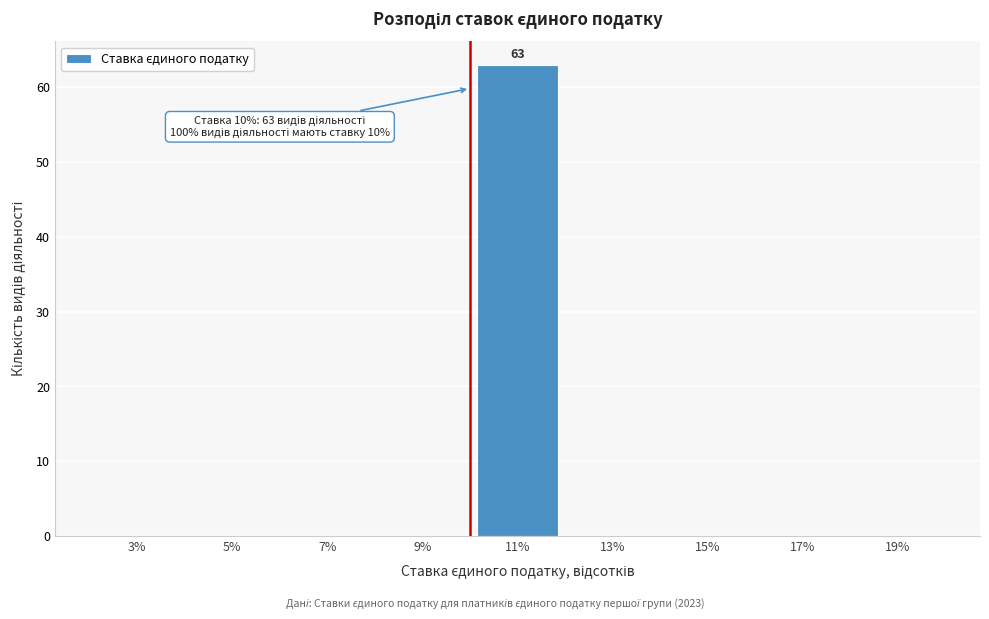

Which range on the x-axis has the tallest bar?

10 to 12